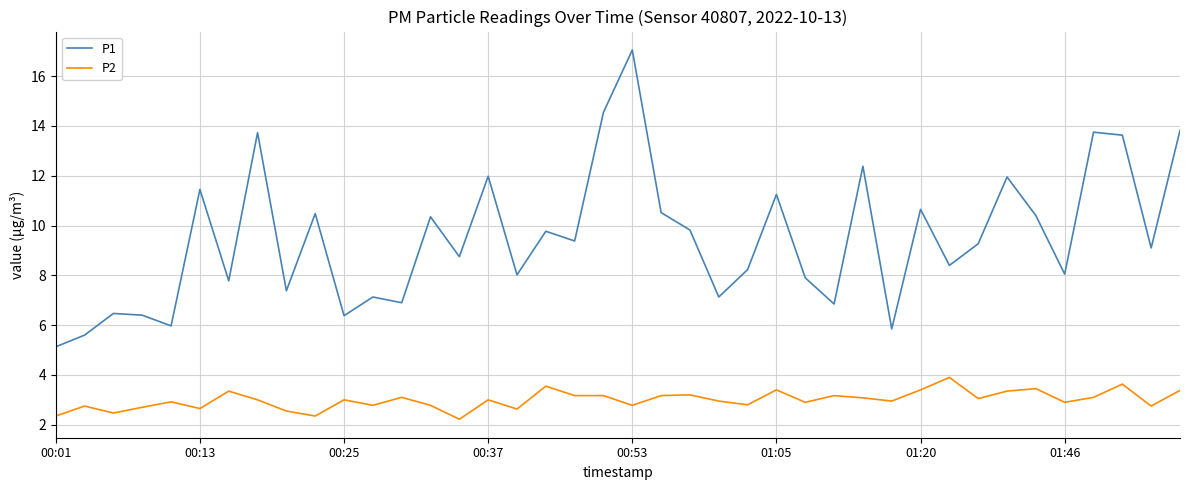

True or false: P2 and P1 cross at least once.

False